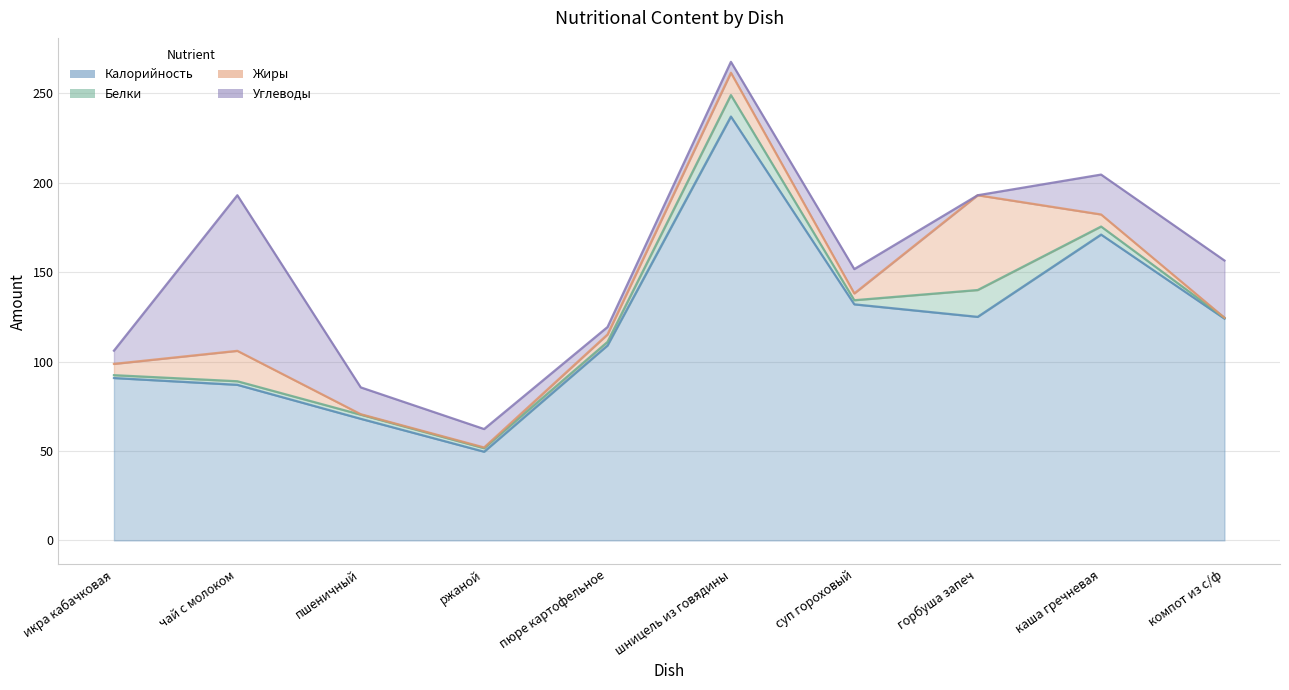

What is the total value across all series at компот из с/ф?

156.5